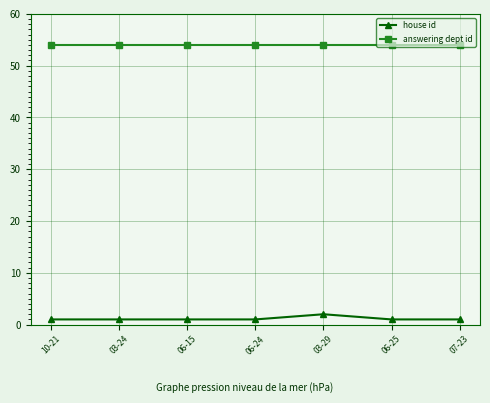

True or false: house id has more than 2 interior local peaks.

False